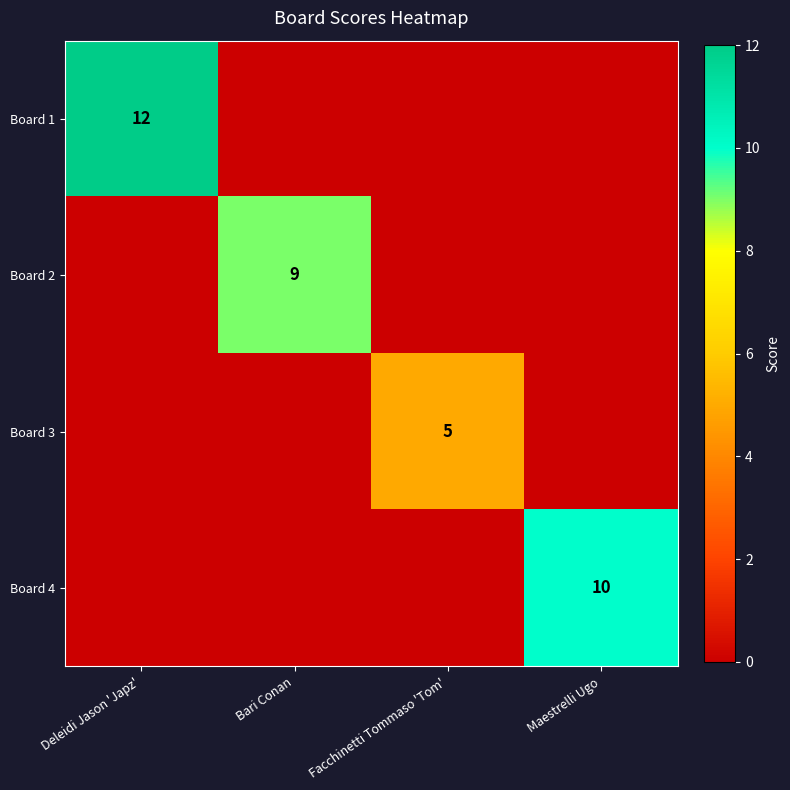

Is it true that Board 4 equals 17 at Maestrelli Ugo?

False